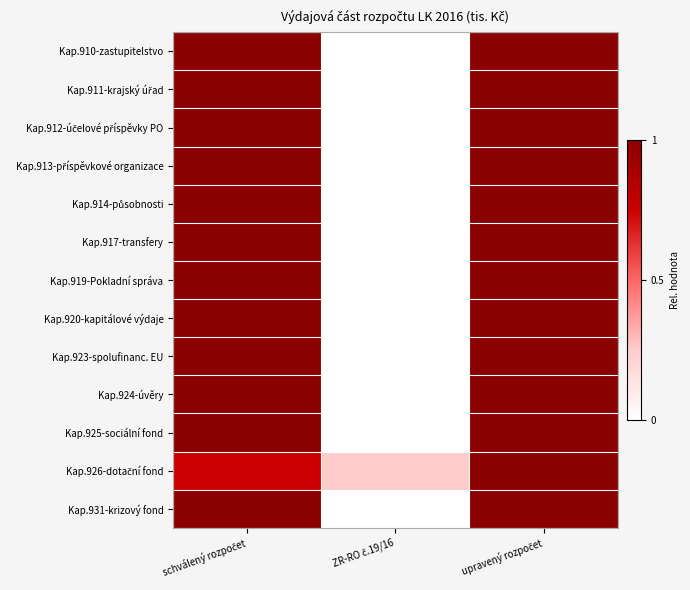

Count the number of categories in the chart.

3